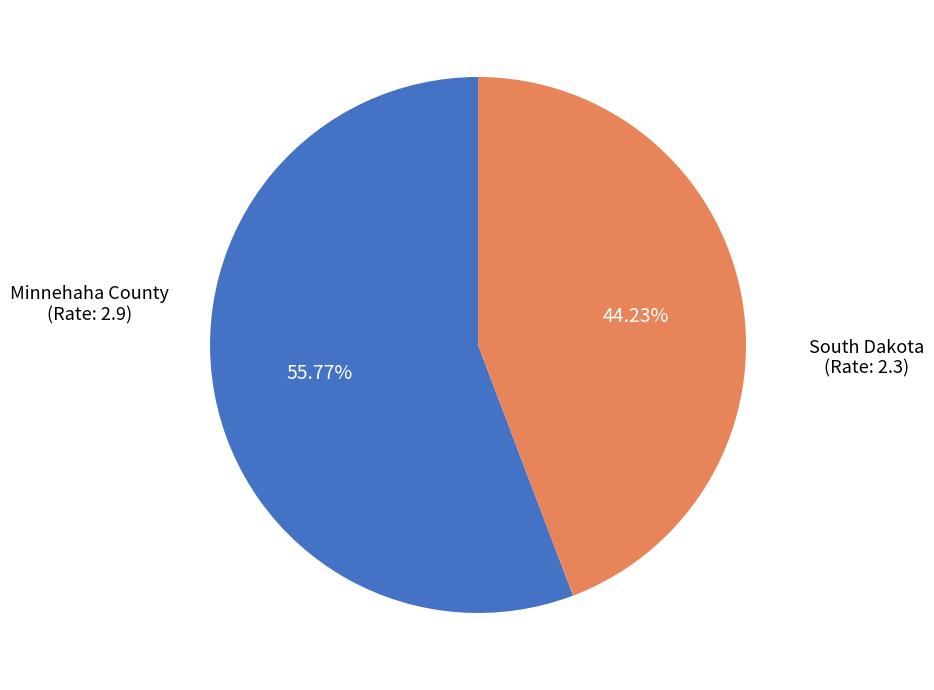

To the nearest percent, what is the difference between the largest and smallest slice percentages?

12%